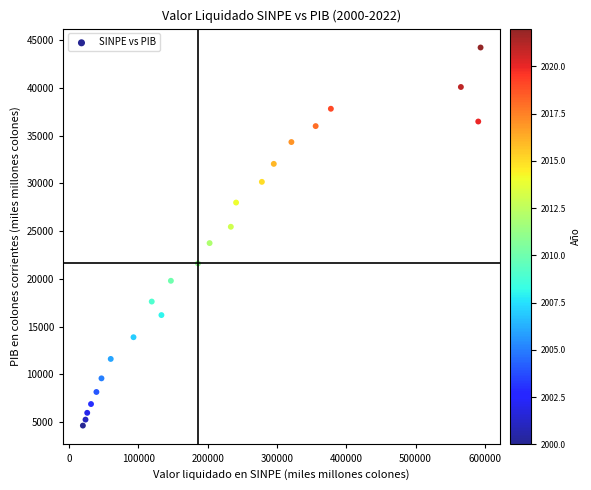

What is the range of Y values (max minus min)?

39624.6